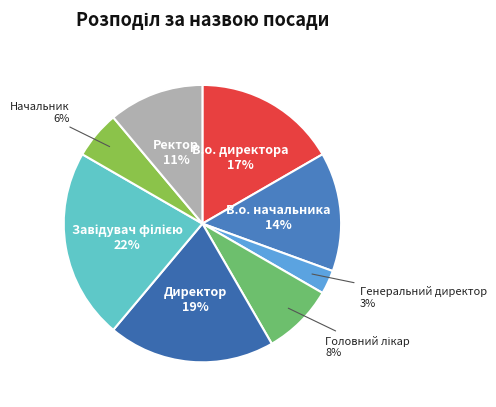

Is the sum of В.о. начальника and Начальник greater than half?

No